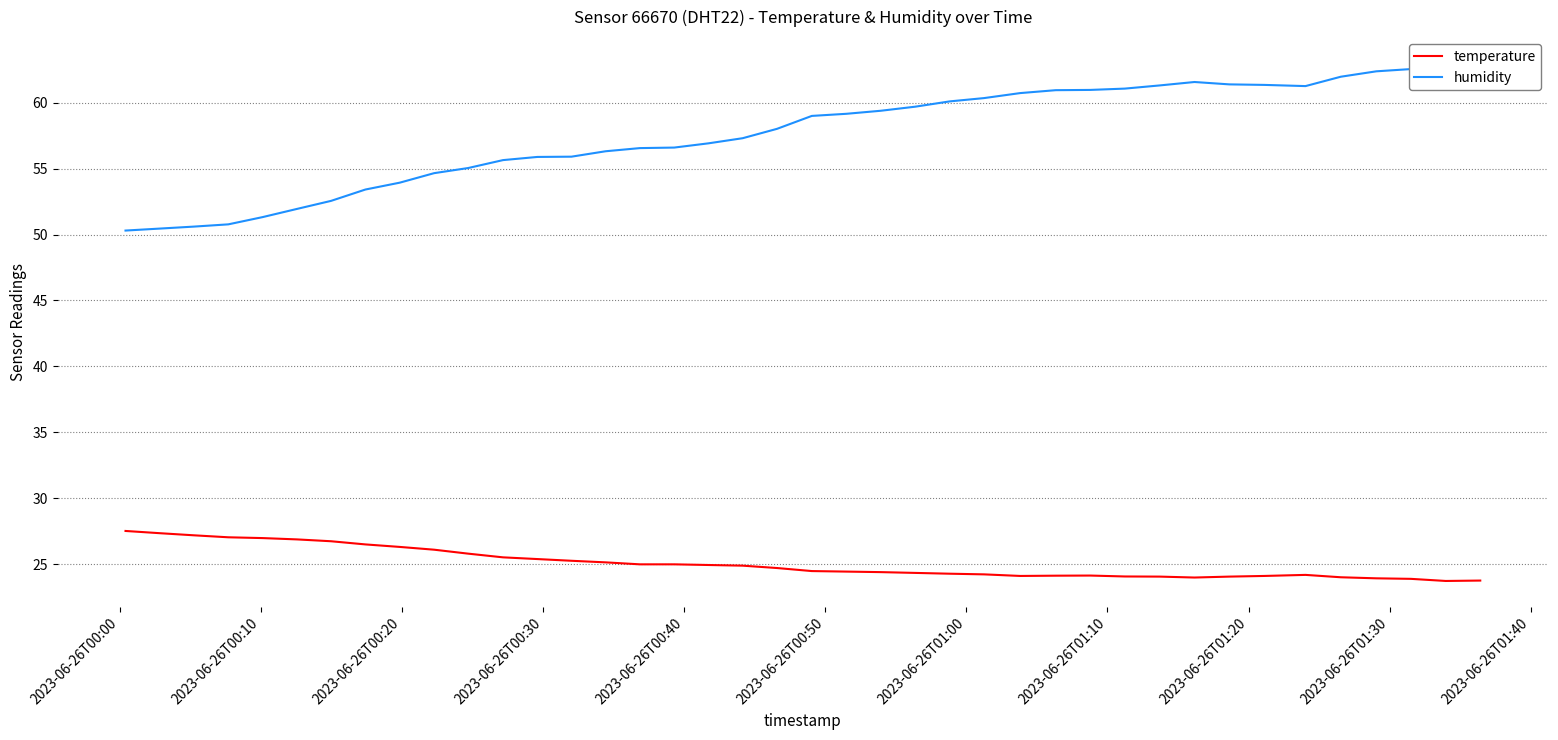

Which series has the largest range (max minus min)?

humidity